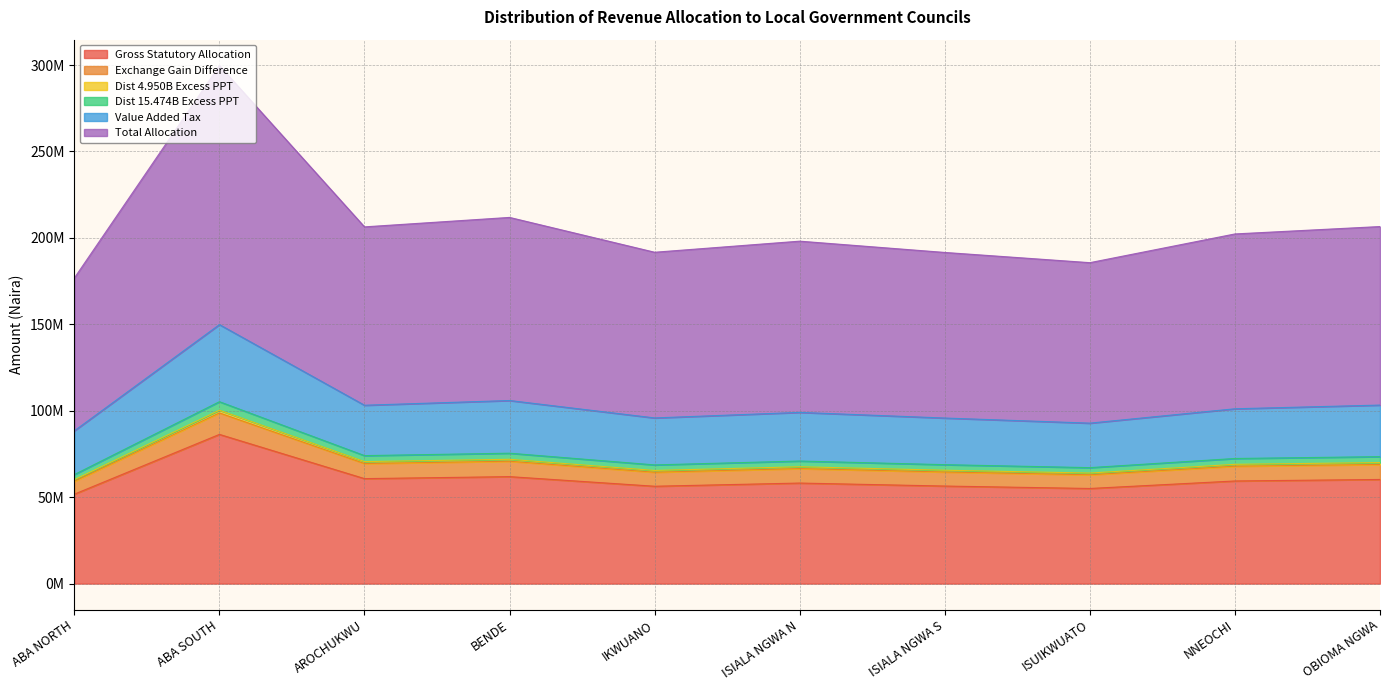

True or false: Dist 15.474B Excess PPT and Gross Statutory Allocation intersect in this chart.

False